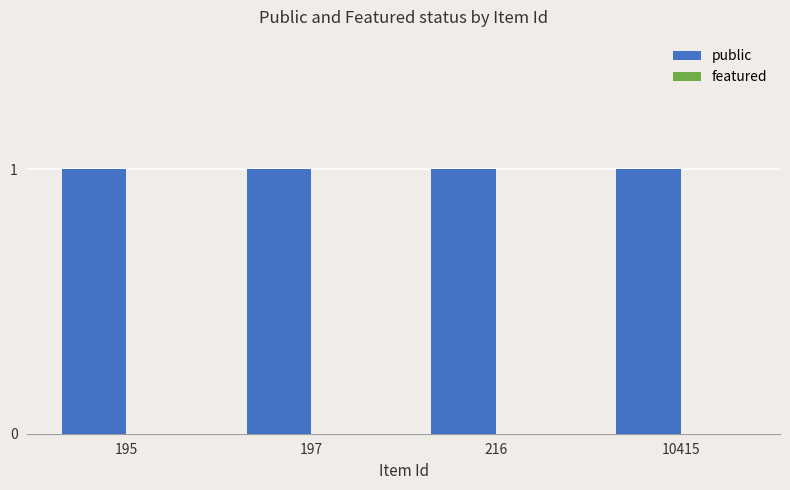

At which category is the sum across all series the highest?

195